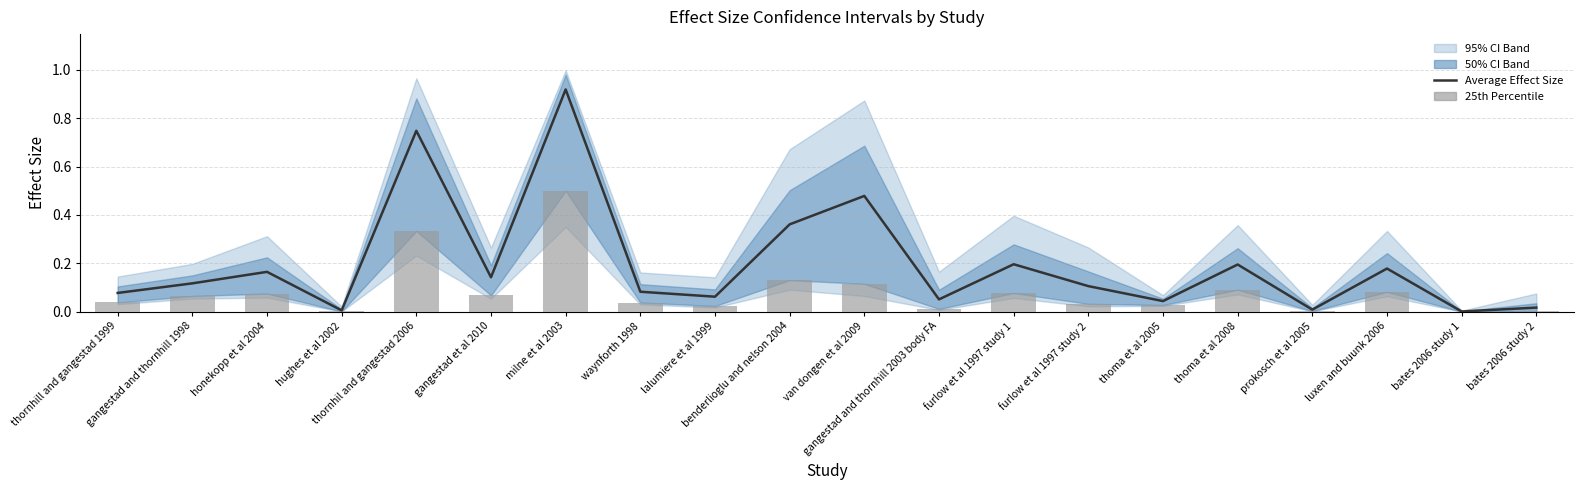

What is the sum of the 25th Percentile values at luxen and buunk 2006 and thornhil and gangestad 2006?

0.4